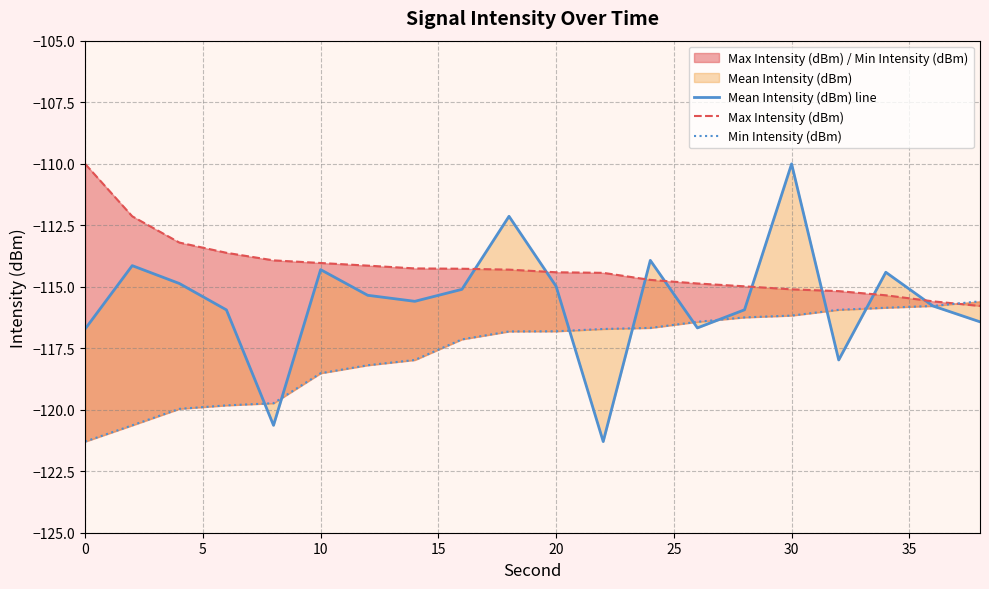

How many lines are shown in the chart?

3